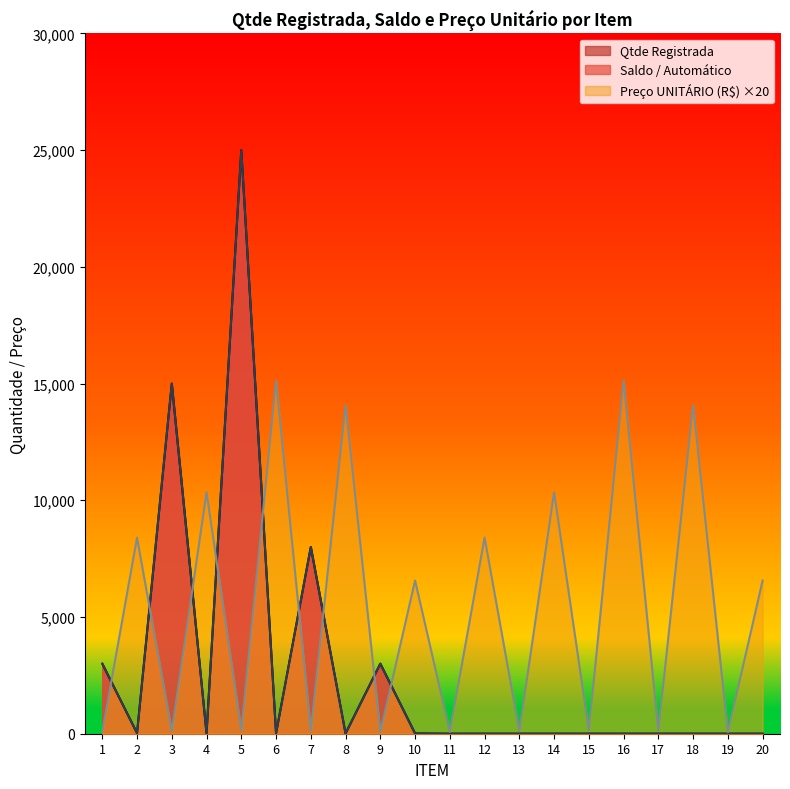

What is the difference between the second highest and second lowest values in the Saldo / Automático series?

15000.0